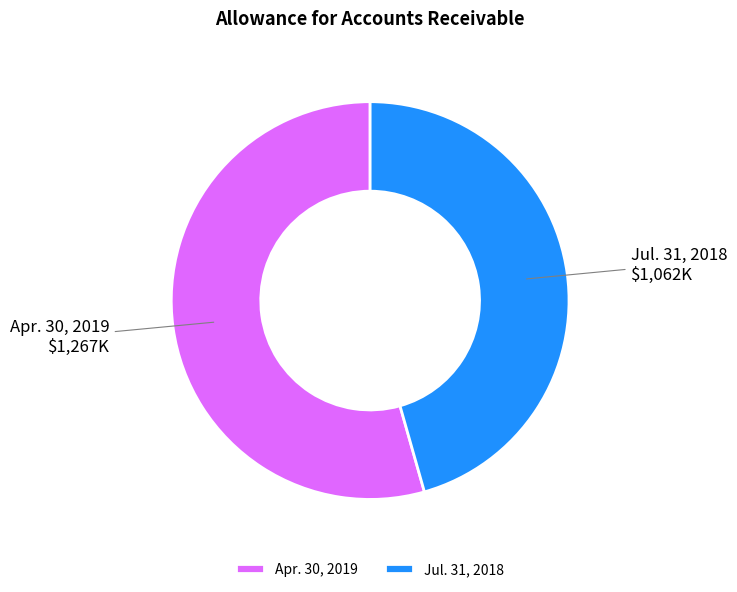

Which has a higher value, Jul. 31, 2018 or Apr. 30, 2019?

Apr. 30, 2019